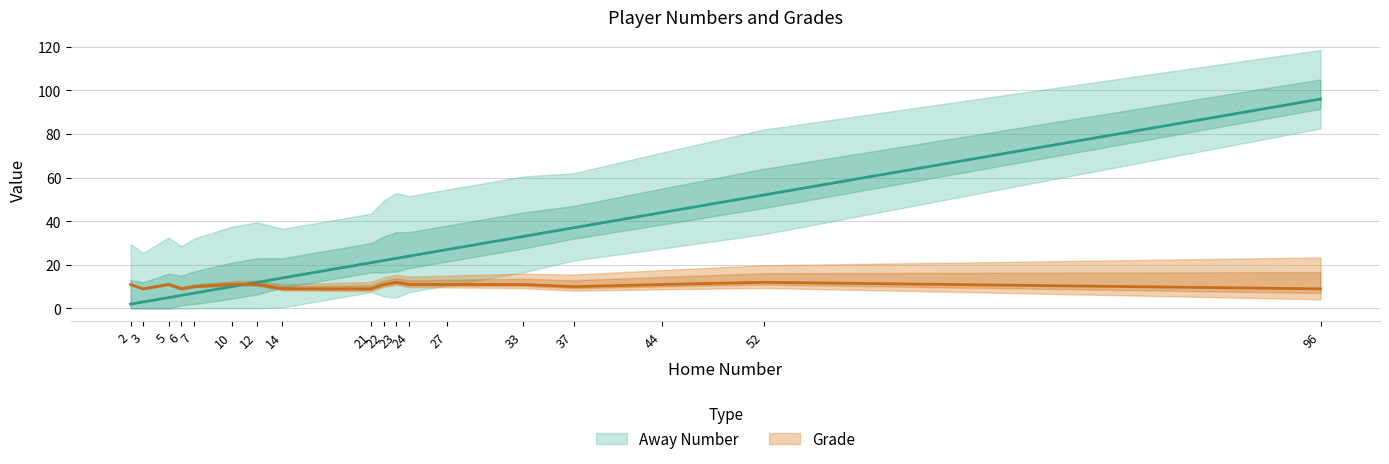

Where is Away Number nearest to the value 49?

52